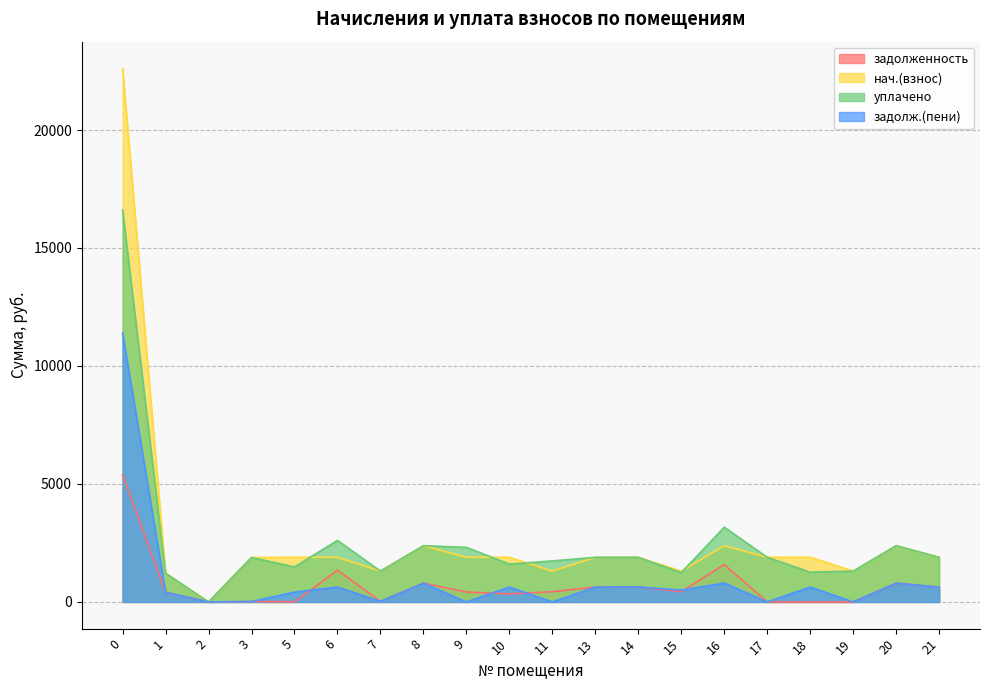

What is the difference between the maximum and minimum values in the уплачено series?

16607.2